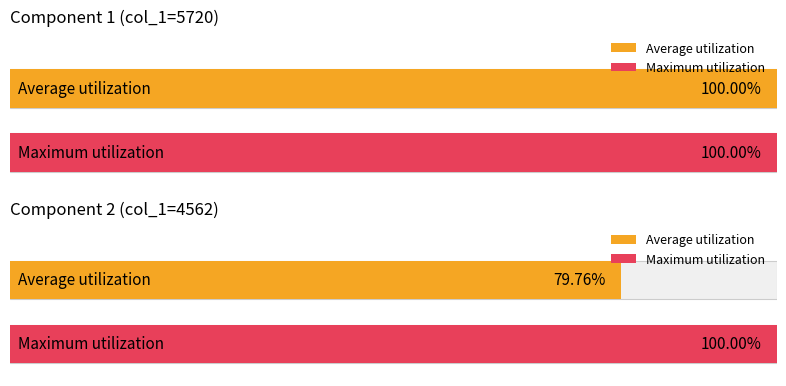

Rank the series by their average value, from lowest to highest.

Average utilization, Maximum utilization